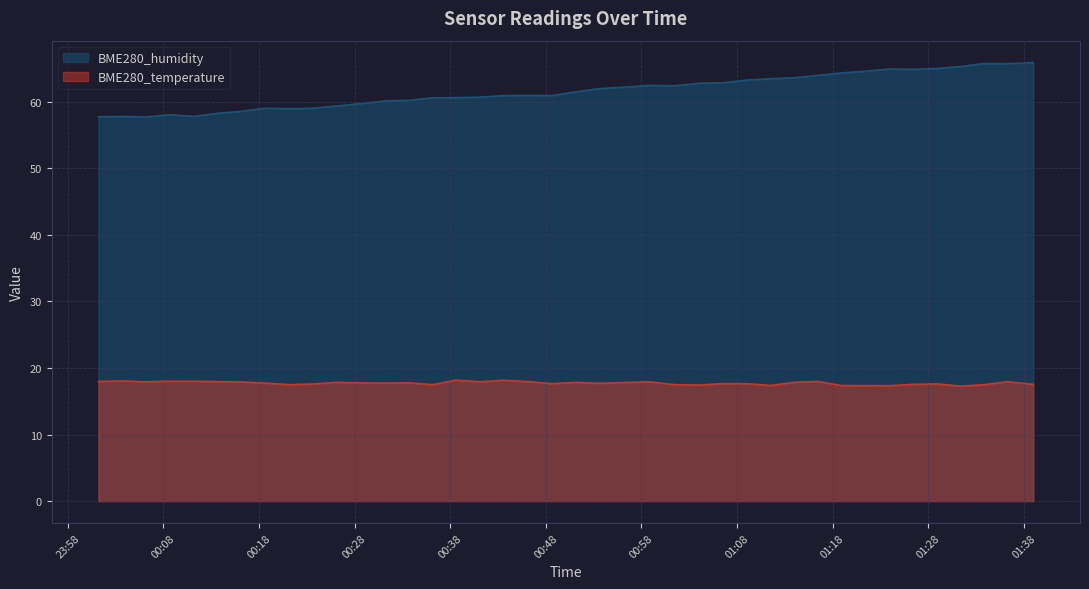

What is the value of the BME280_temperature point at the 30th from the left?

17.8